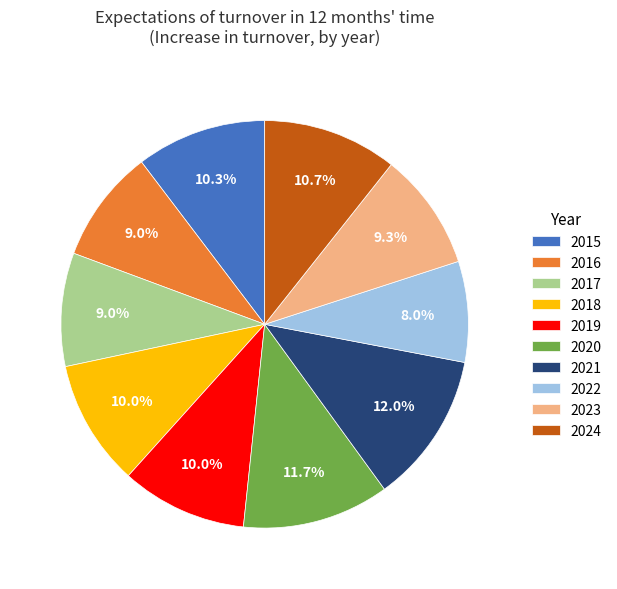

What percentage is NOT represented by 2023?

90.7%